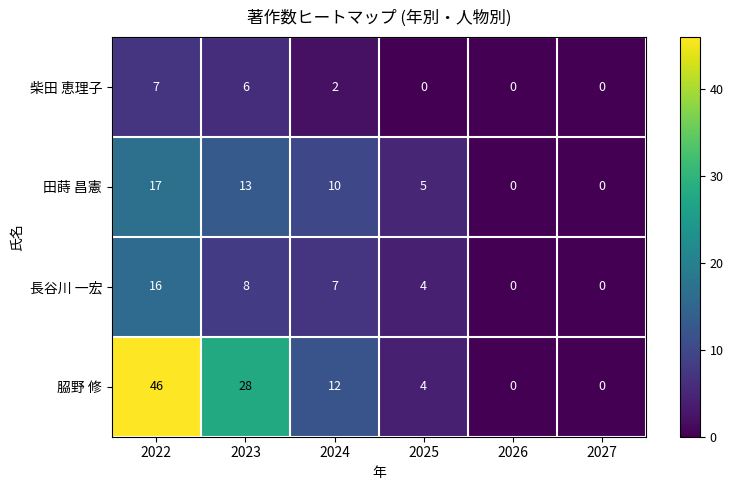

What is the difference between the 𦚰野 修 values at 2027 and 2024?

12